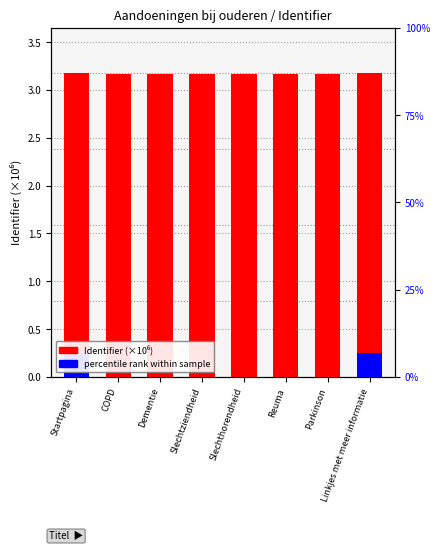

What is the label of the 7th bar from the left?

Parkinson